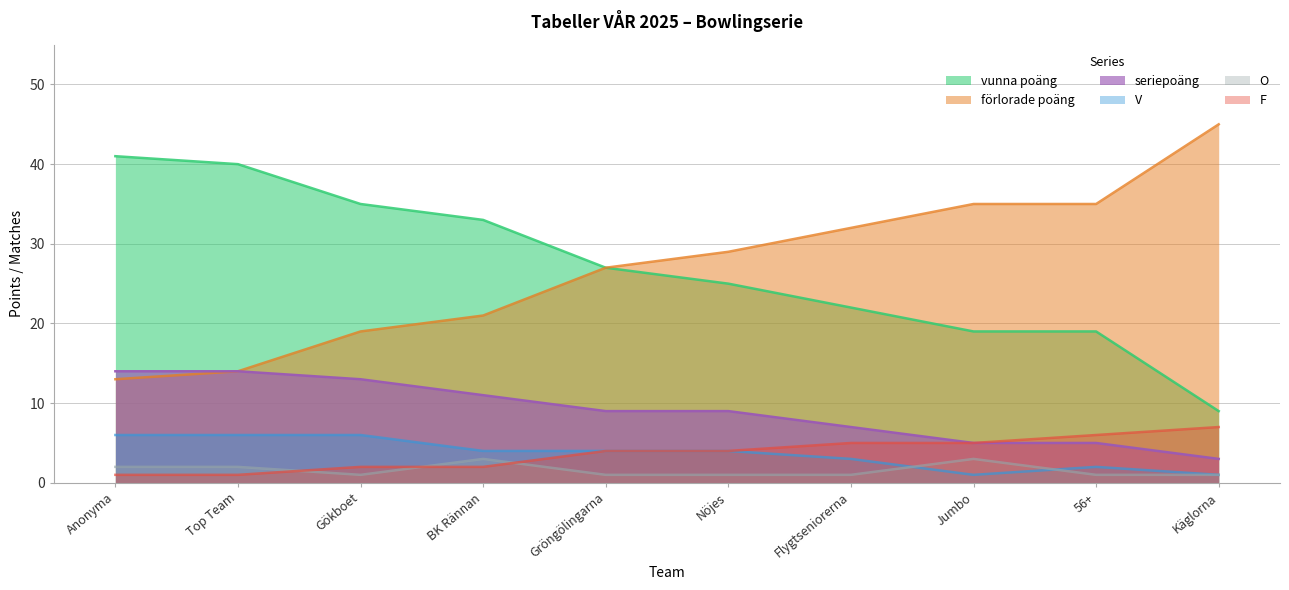

What is the label of the 1st point from the left?

Anonyma